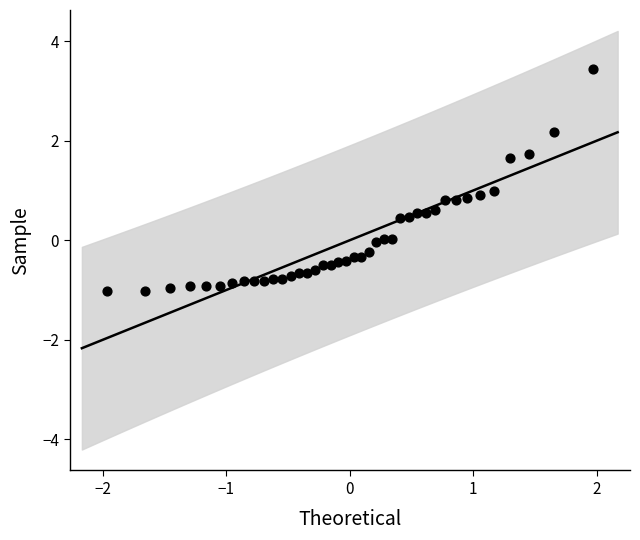

What is the range of Y values (max minus min)?

4.5